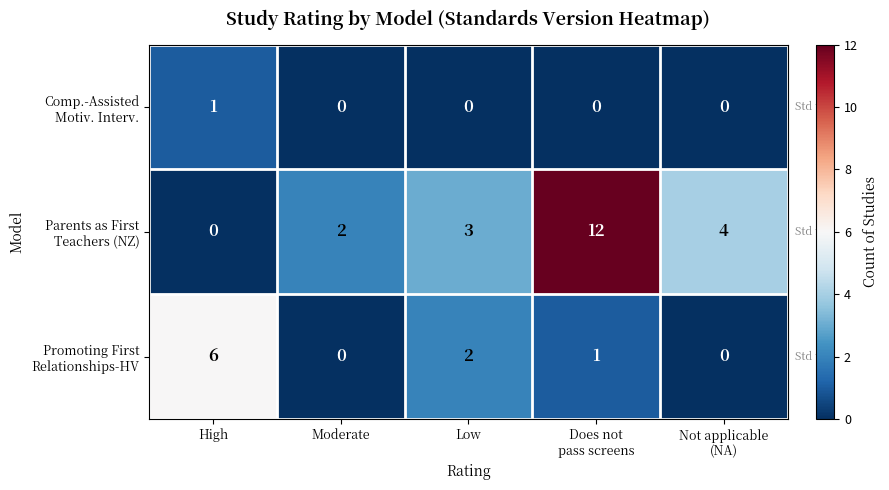

What is the difference between the highest and lowest values at High?

6